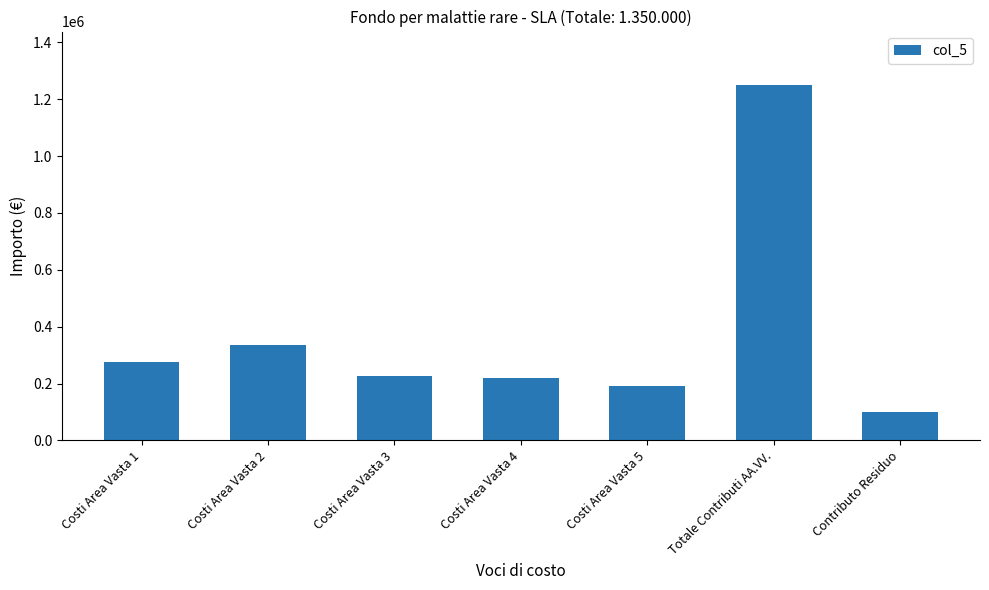

The chart shows a value of 334833.3 at Costi Area Vasta 2. True or false?

True